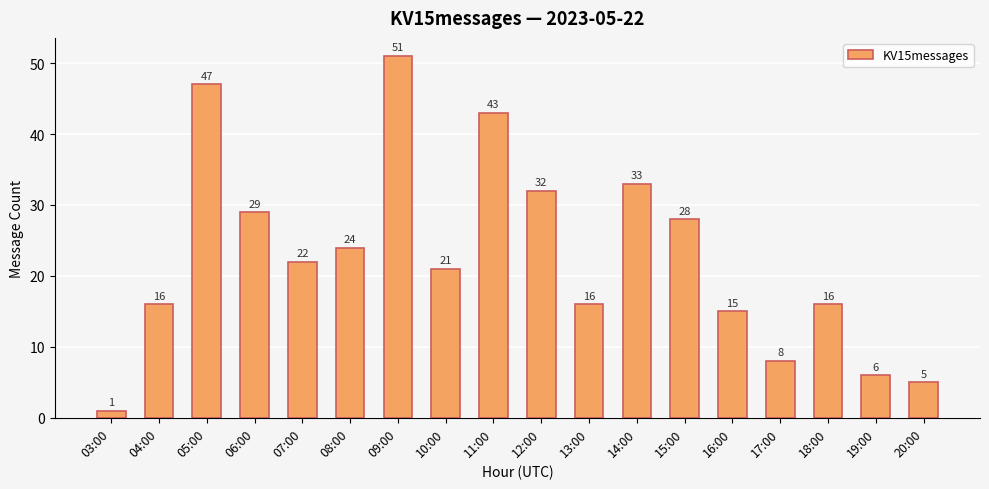

What position from the right is 15:00?

6